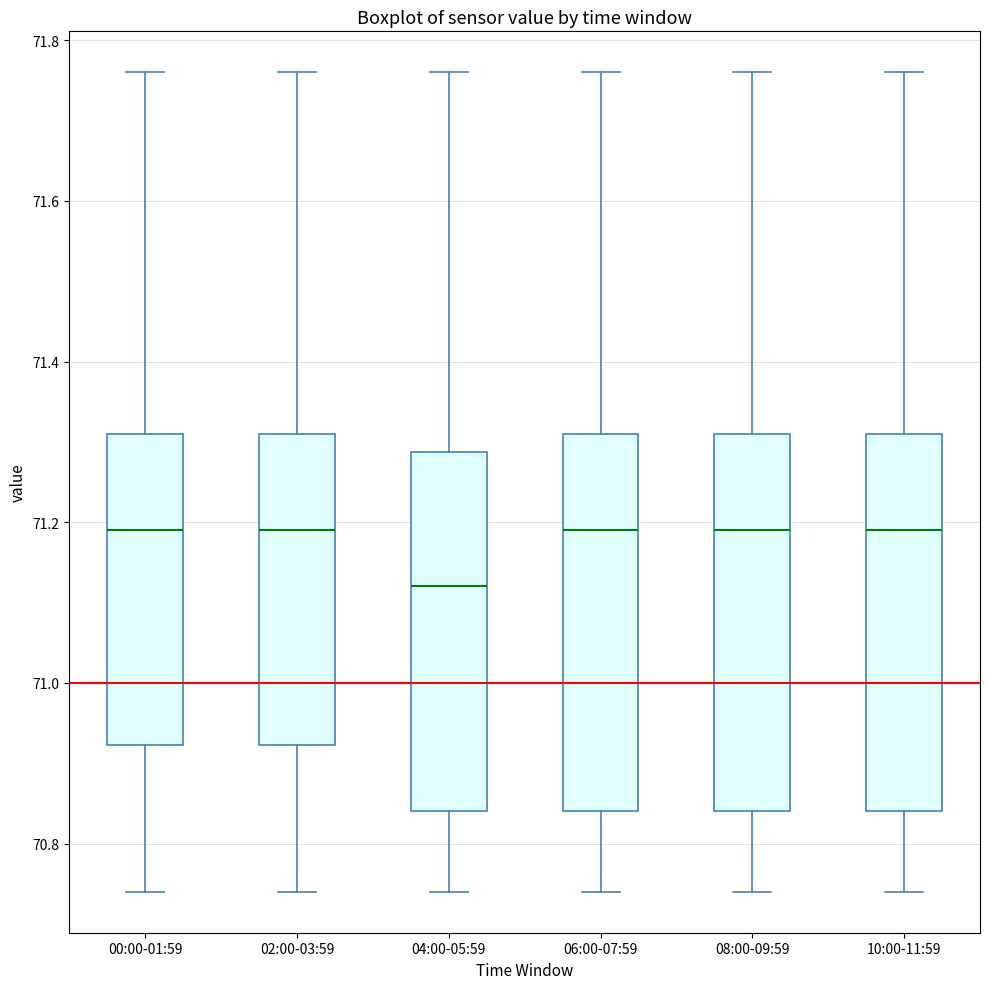

Where is the upper edge of the box for 00:00-01:59 on the y-axis? The values are not printed on the chart, so give them approximately, as read against the axis.

71.32